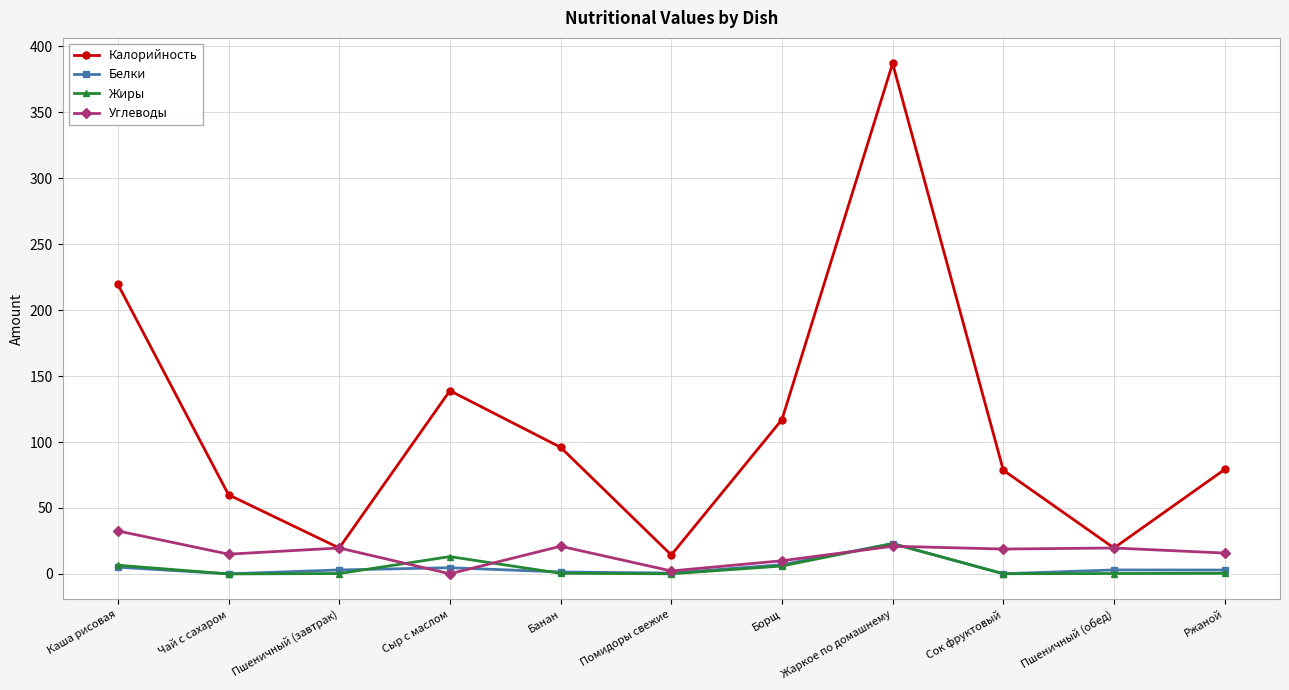

What is the maximum value shown in the chart?

387.0